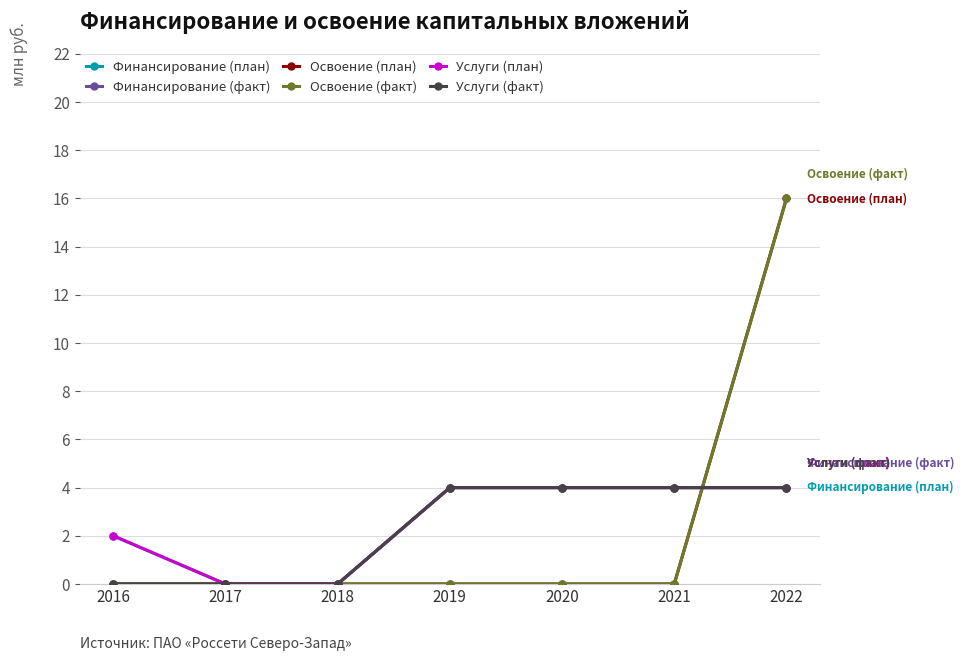

At which label does Услуги (план) reach its peak?

2019